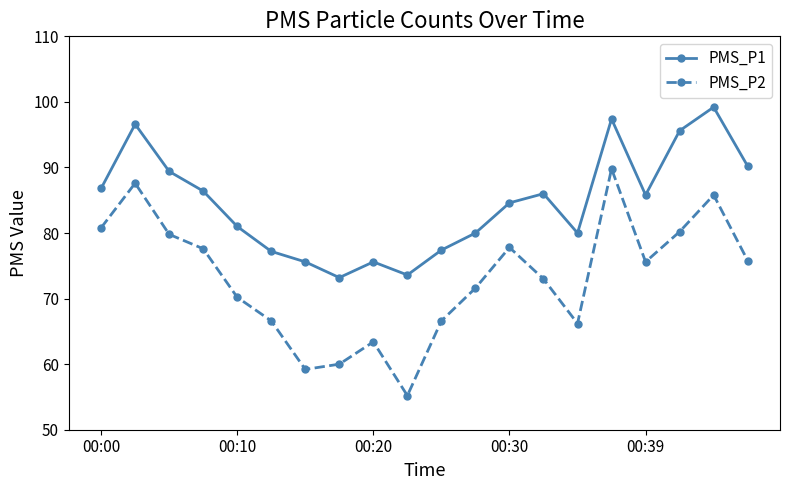

Which series has the largest total across all categories?

PMS_P1